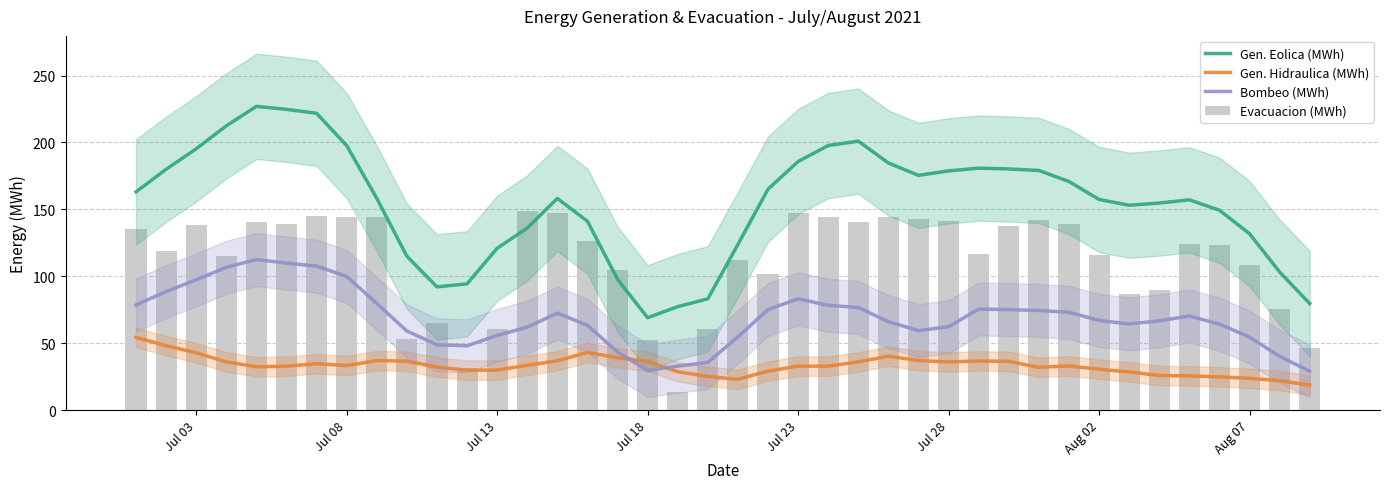

What is the smallest value displayed?

13.7